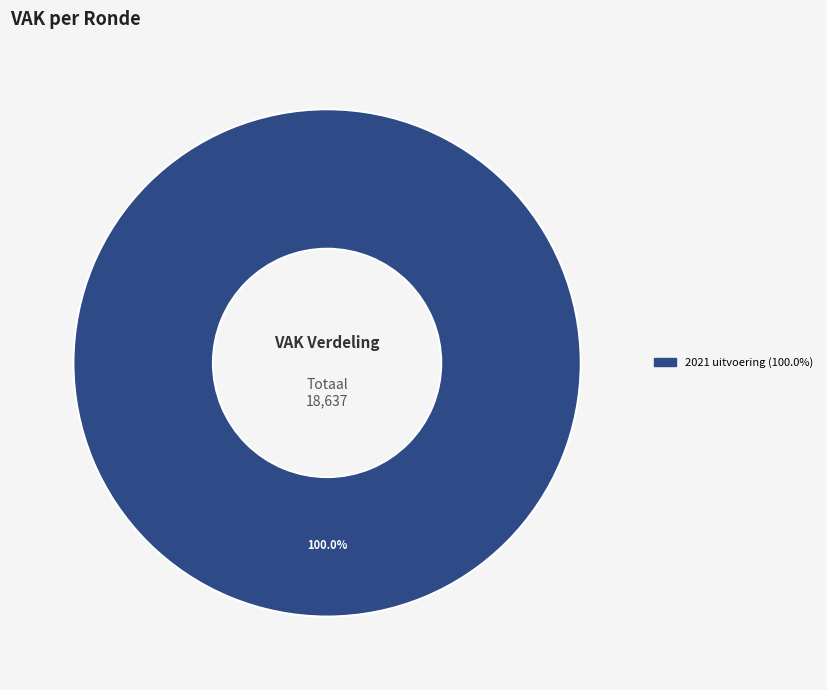

Rank the categories by value from lowest to highest.

VAK